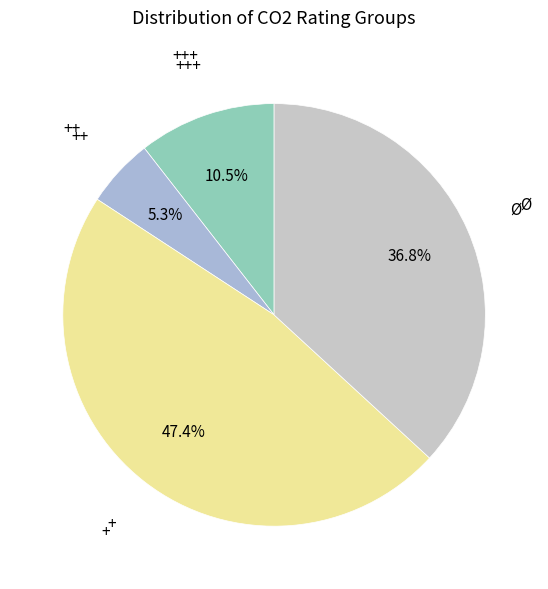

Rank the categories by value from lowest to highest.

++, +++, Ø, +